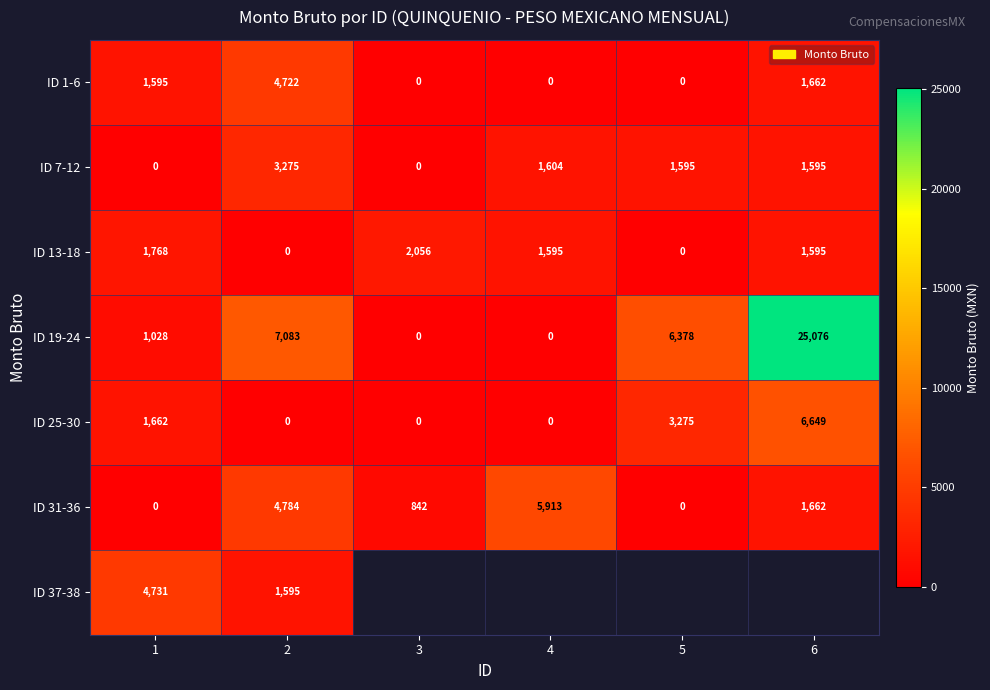

How many positive values does the ID 7-12 series have?

4